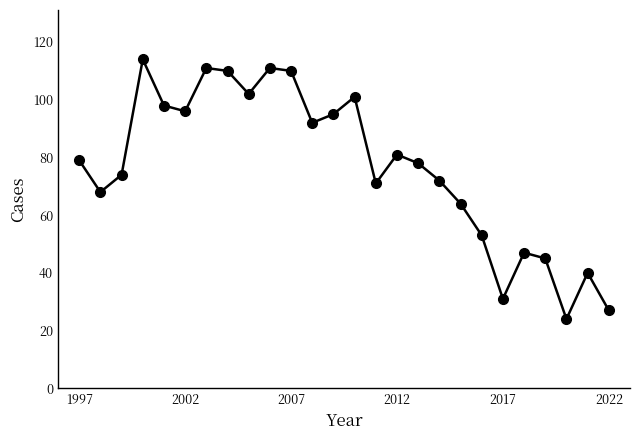

Reading right to left, transcribe all the data shown in this chart.

27	40	24	45	47	31	53	64	72	78	81	71	101	95	92	110	111	102	110	111	96	98	114	74	68	79